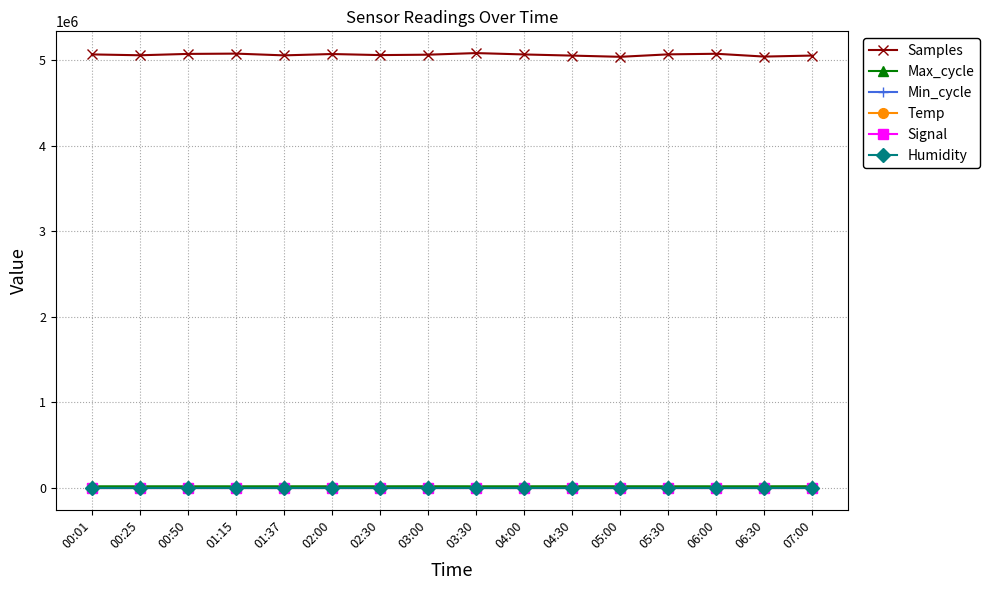

What is the average value of the Max_cycle series?

20175.9